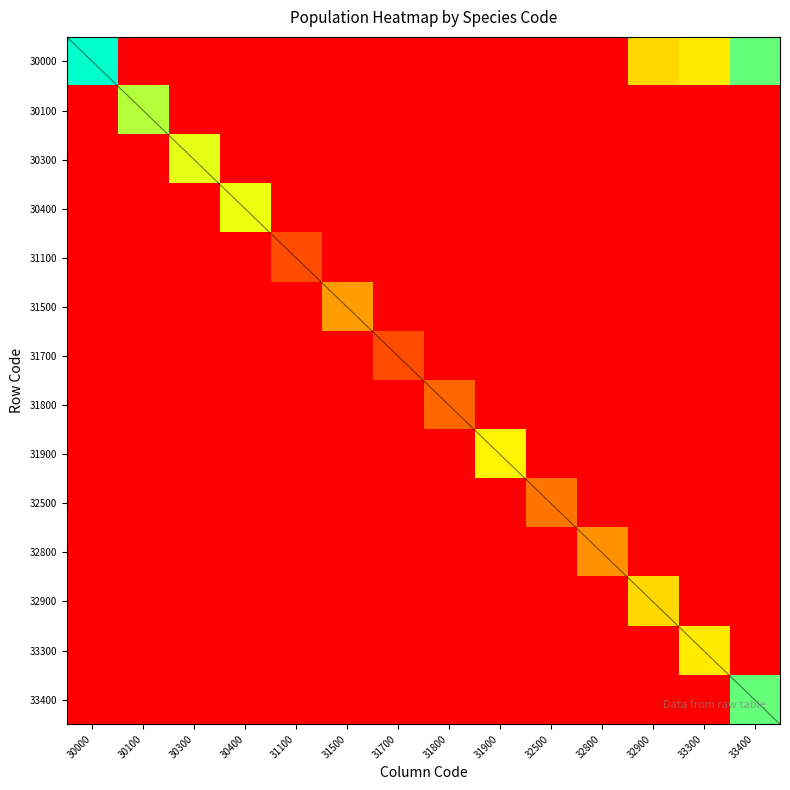

Is the value of 31100 at 30000 greater than the value of 33400 at 31700?

No